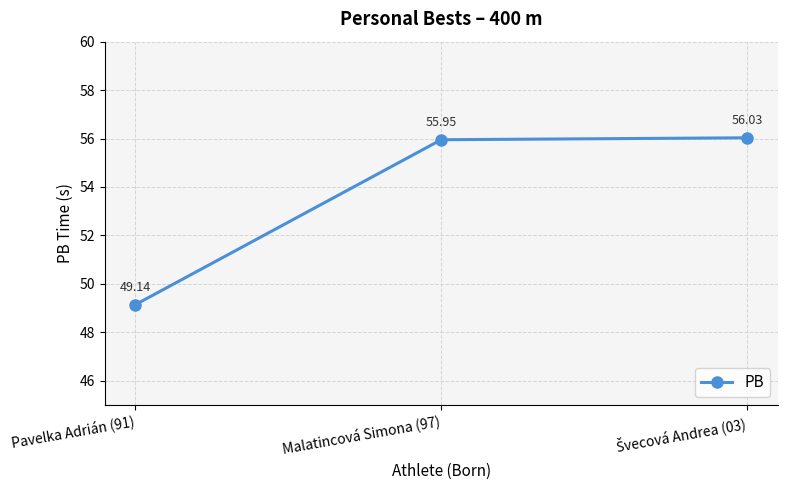

How many values exceed 55?

2